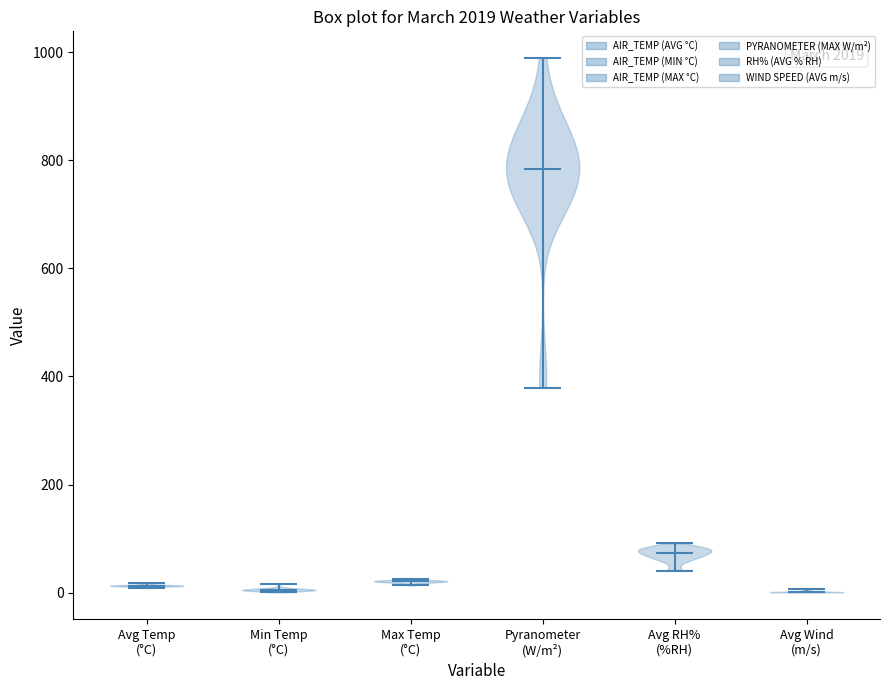

Reading left to right, read every violin against the y-axis: where its median line is, and the lowest and highest points it reaches. The values are not printed on the chart, so give them approximately, as read against the axis.

Avg Temp (°C): median line 20, lowest point 0, highest point 20
Min Temp (°C): median line 0, lowest point 0, highest point 20
Max Temp (°C): median line 20, lowest point 20, highest point 20
Pyranometer (W/m²): median line 780, lowest point 380, highest point 980
Avg RH% (%RH): median line 80, lowest point 40, highest point 100
Avg Wind (m/s): median line 0, lowest point 0, highest point 0